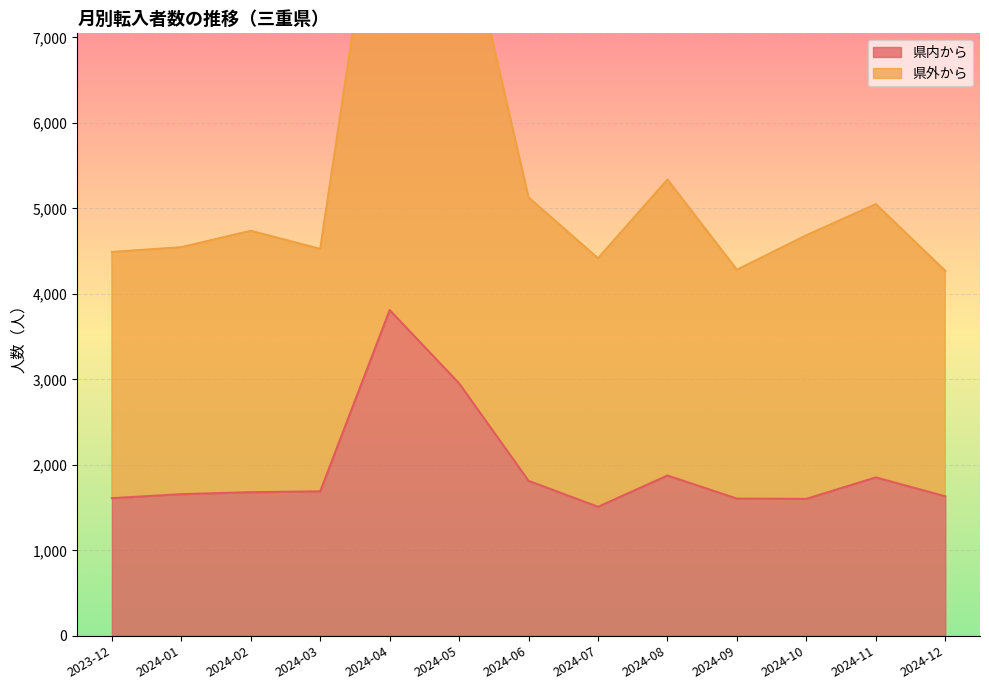

What is the greatest value displayed?

9938